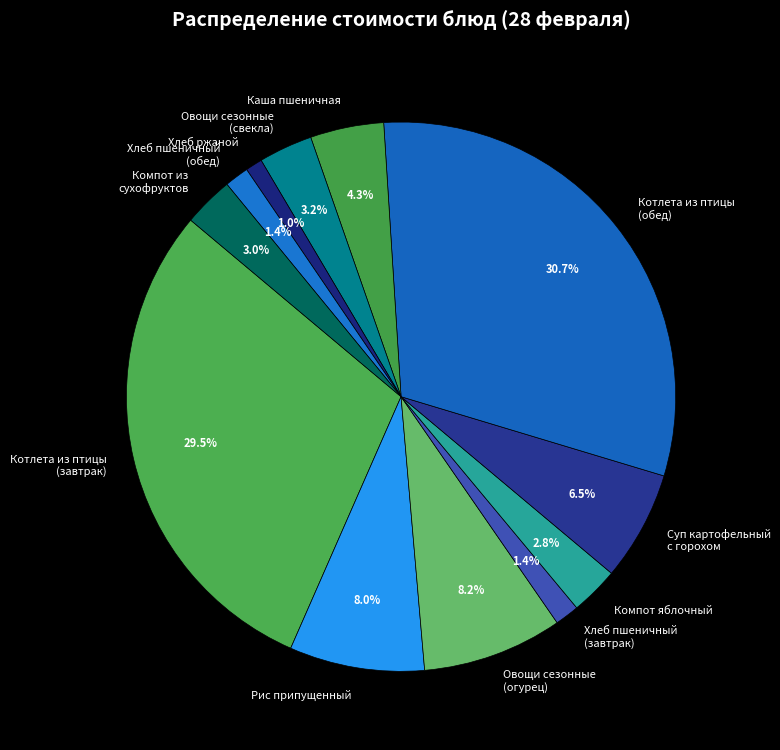

Combined, do Суп картофельный с горохом and Каша пшеничная account for over 50%?

No